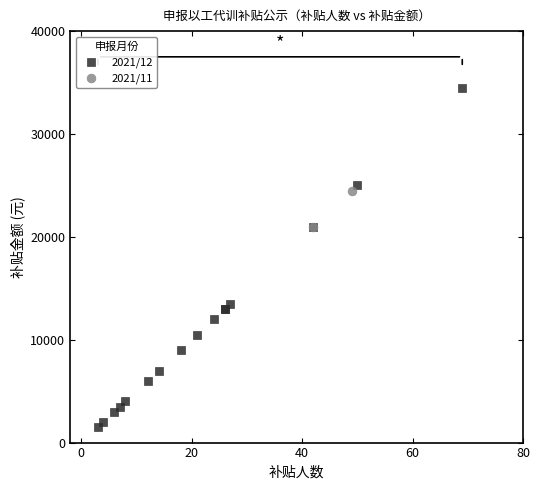

What are all the series names shown in the legend?

2021/12, 2021/11